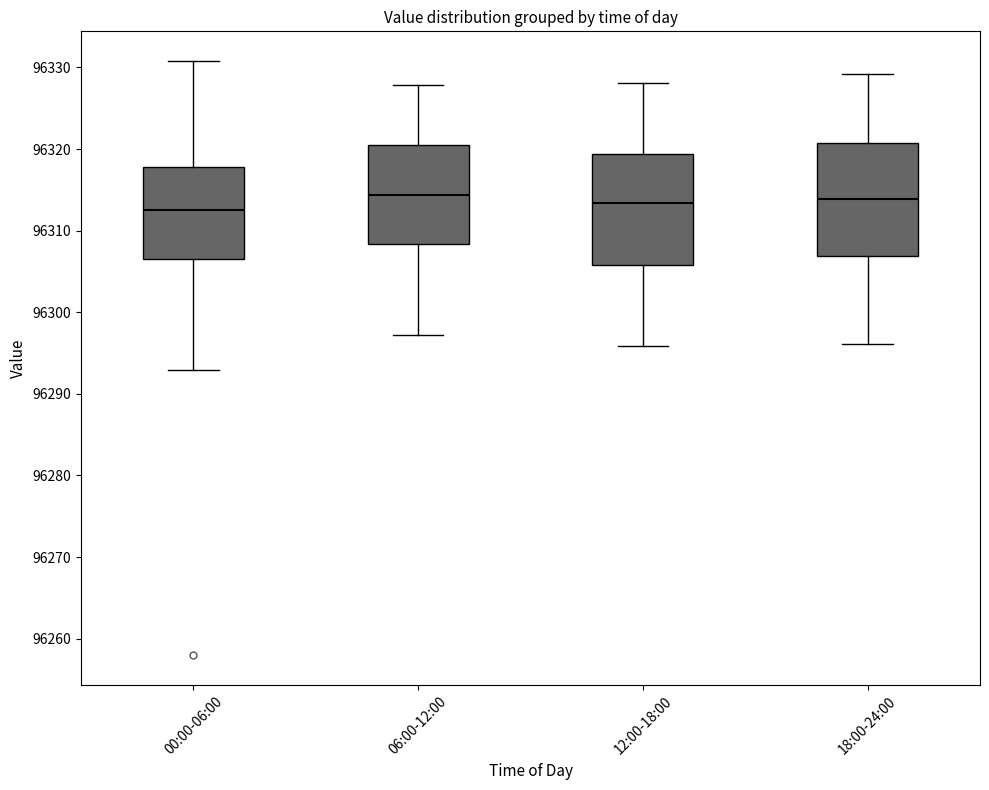

Reading left to right, transcribe this box plot: for each box, give where its median line is, the range the box spans, and where its two whiskers end, as read against the y-axis. The values are not printed on the chart, so give them approximately, as read against the axis.

00:00-06:00: median 96313, box 96306 to 96318, whiskers 96293 to 96331
06:00-12:00: median 96314, box 96308 to 96321, whiskers 96297 to 96328
12:00-18:00: median 96313, box 96306 to 96319, whiskers 96296 to 96328
18:00-24:00: median 96314, box 96307 to 96321, whiskers 96296 to 96329